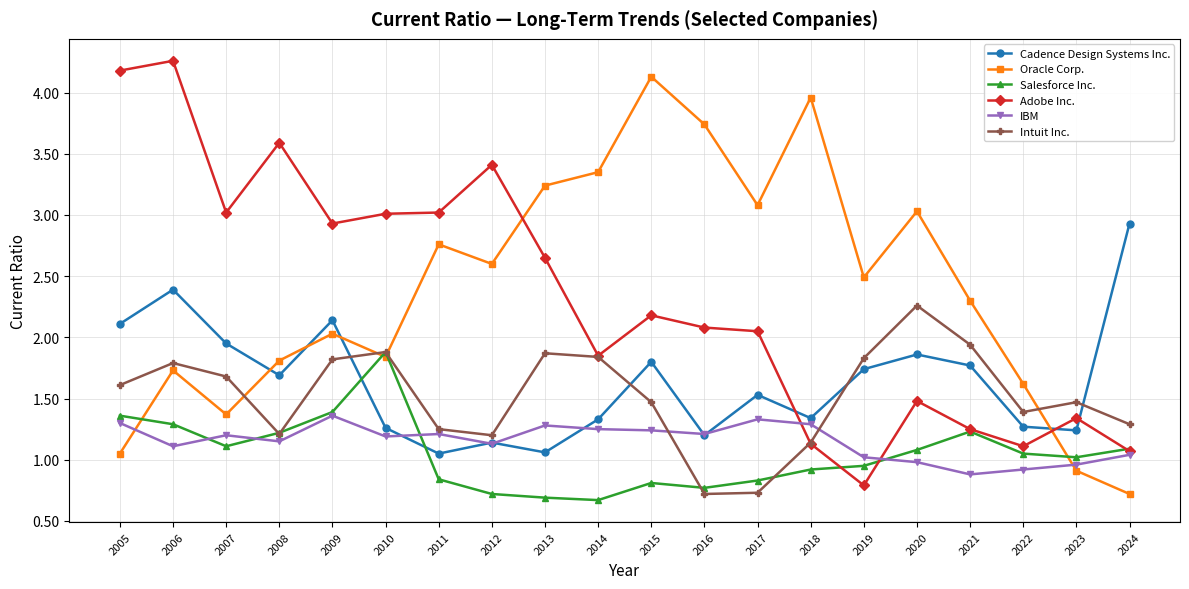

True or false: Adobe Inc. and Cadence Design Systems Inc. cross at least once.

True